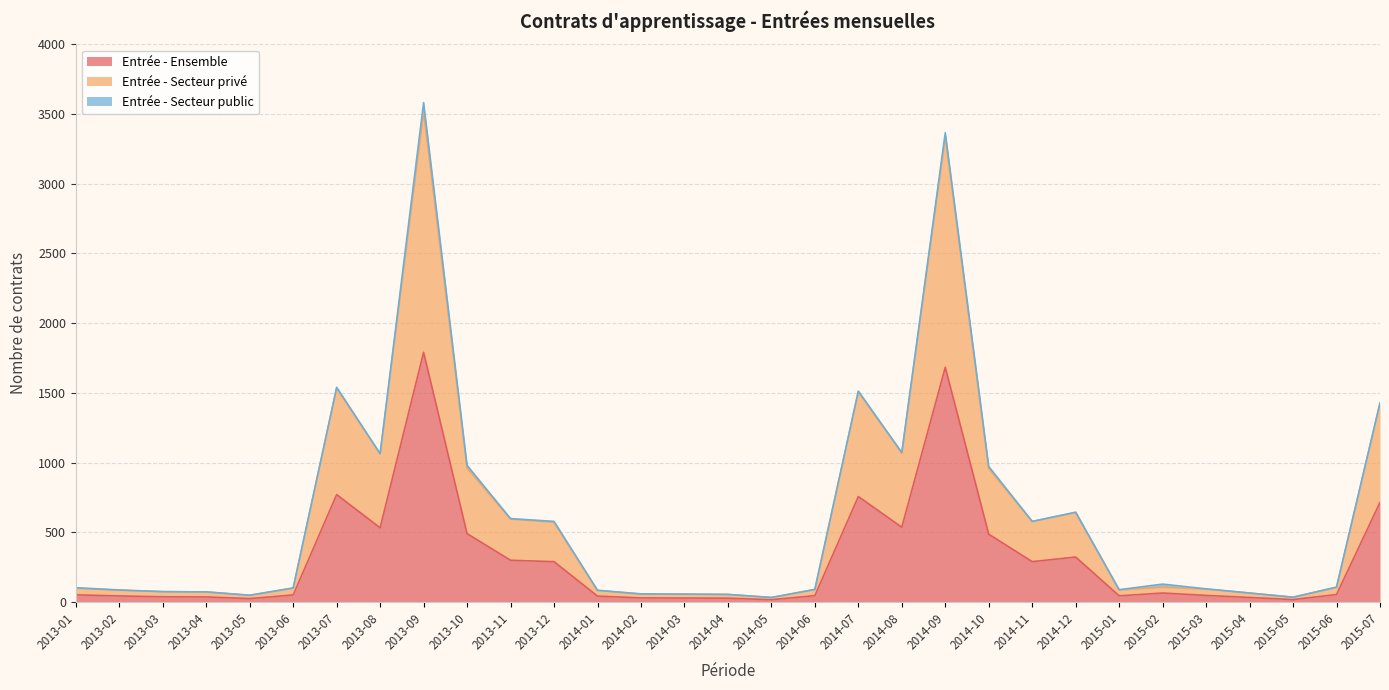

Which series has the widest spread of values?

Entrée - Secteur privé